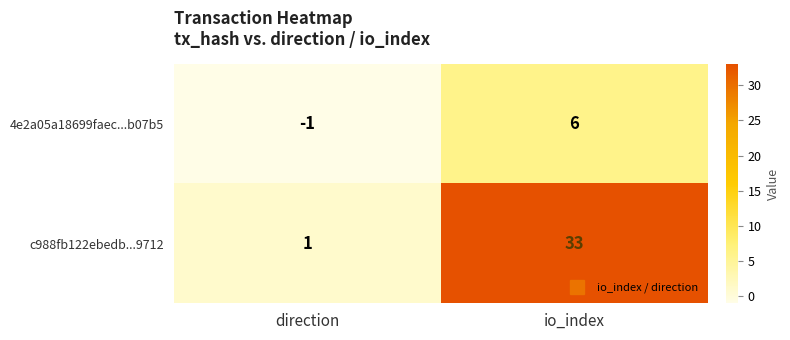

The value of 4e2a05a18699faec...b07b5 at io_index is 6. True or false?

True